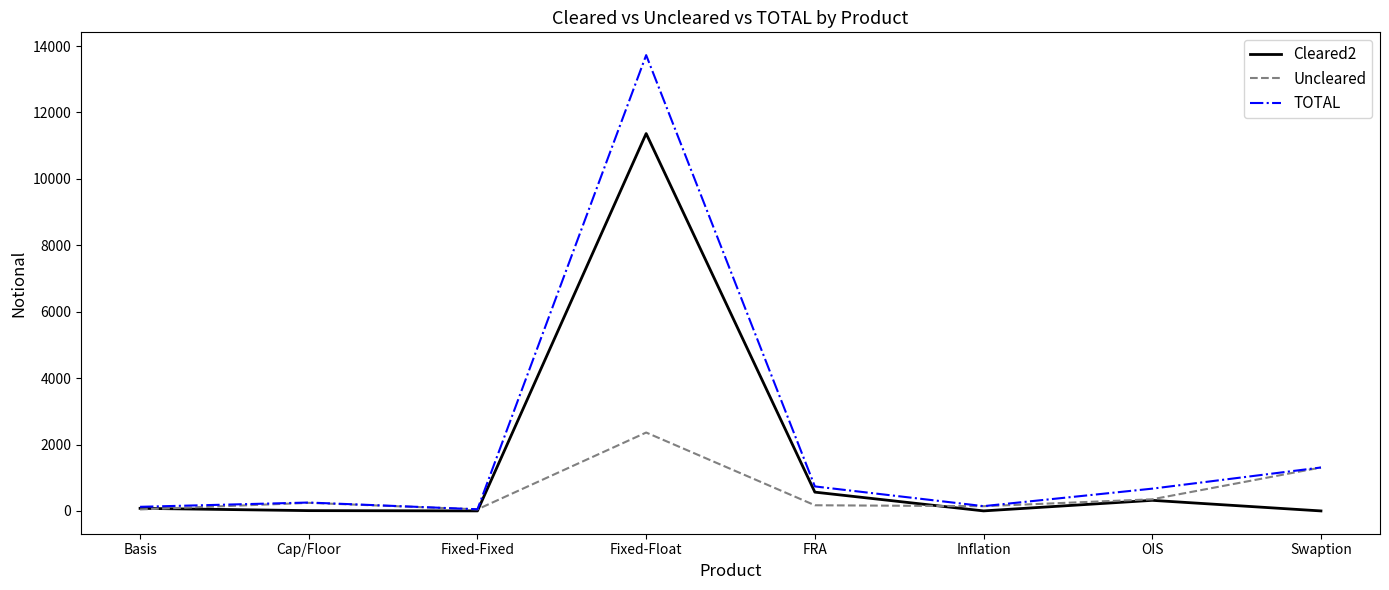

What is the total value across all series at OIS?

1344